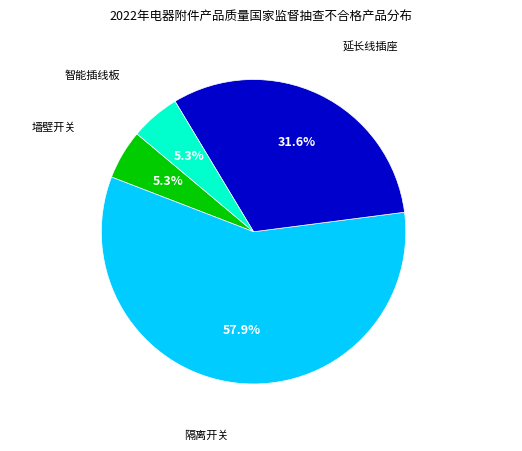

Is there any slice that represents more than half of the pie?

Yes